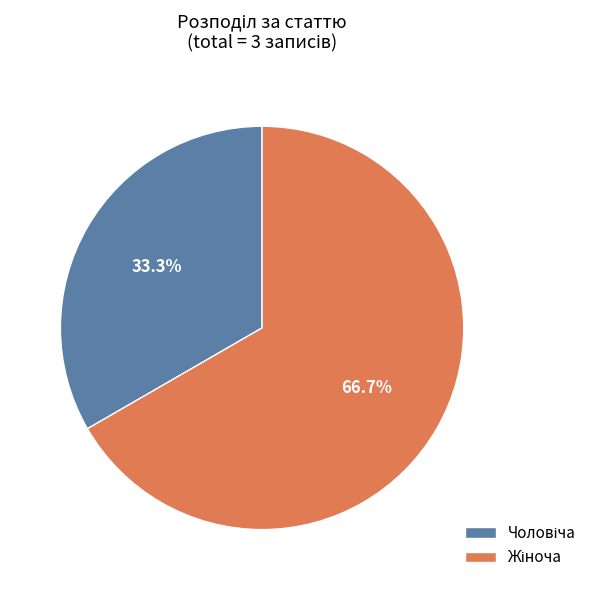

Is there any slice that represents more than half of the pie?

Yes